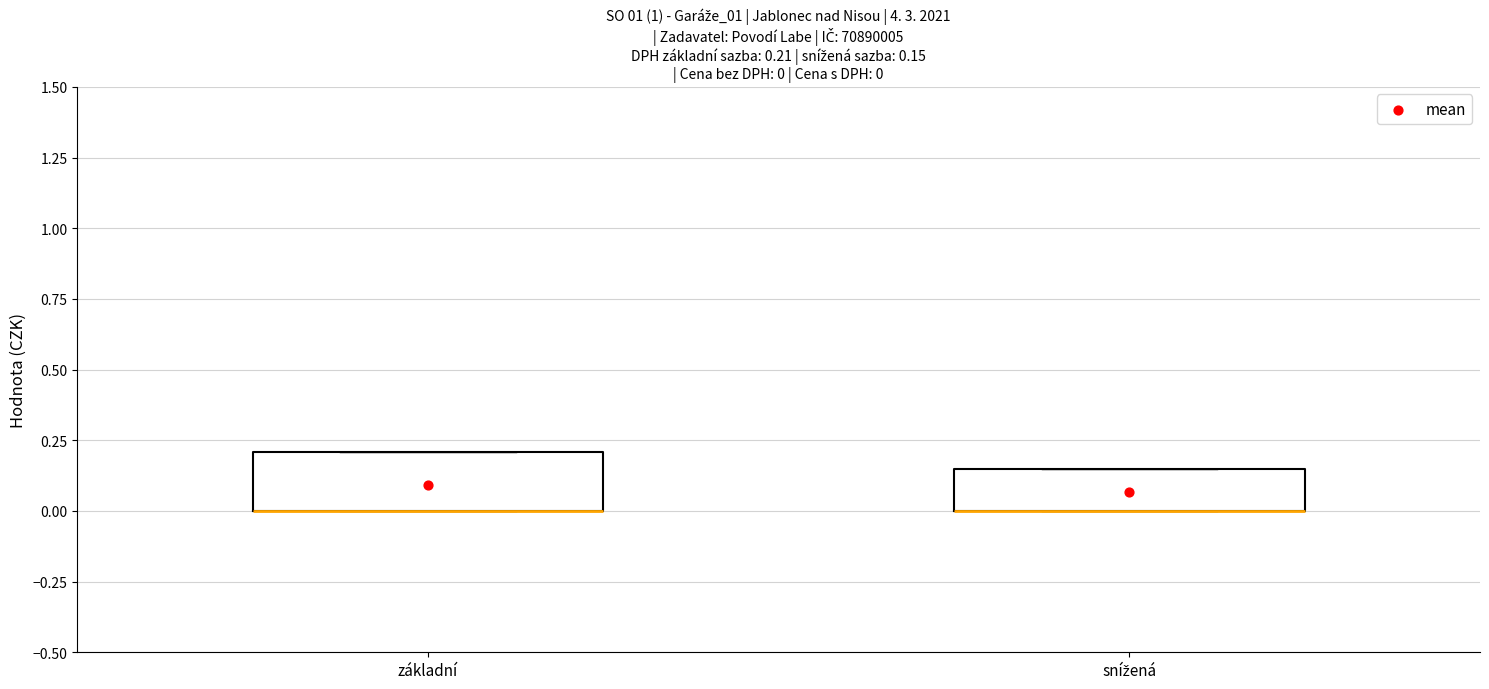

Which box is the tallest, from its lower edge to its upper edge?

základní